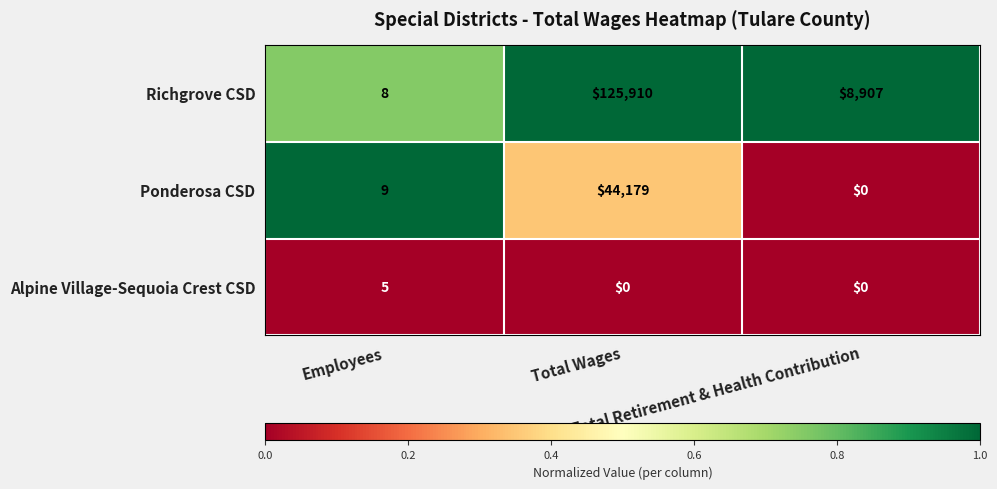

At which category is the sum across all series the highest?

Total Wages